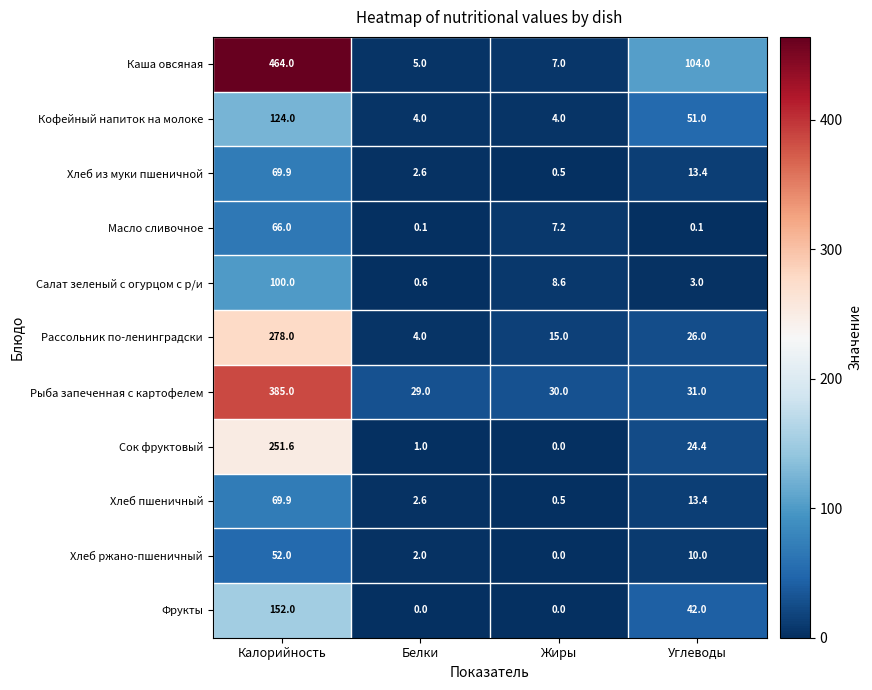

What is the difference between the second highest and second lowest values in the Салат зеленый с огурцом с р/и series?

5.6